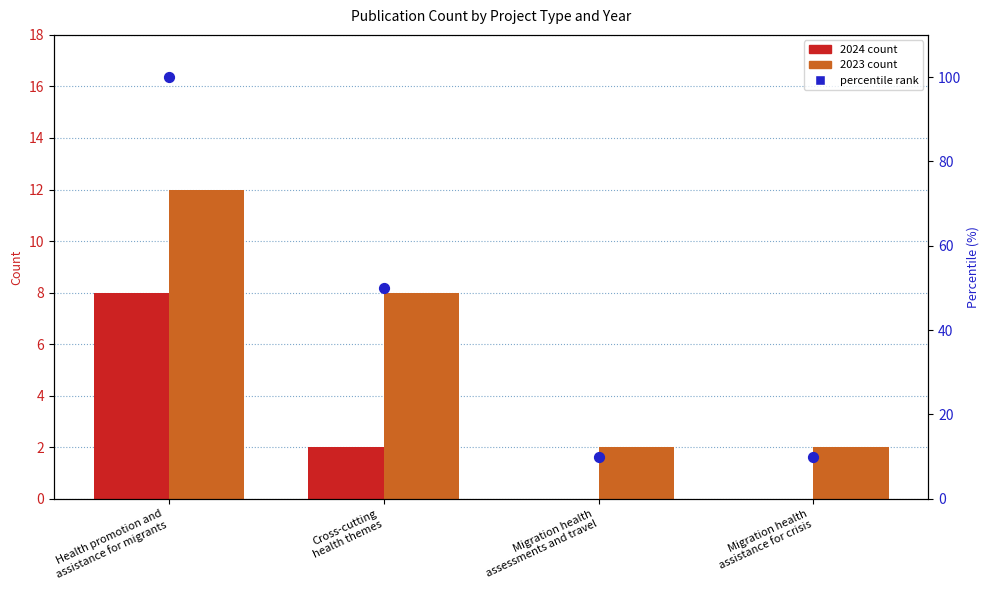

Which has a higher value, Migration health
assistance for crisis or Health promotion and
assistance for migrants?

Health promotion and
assistance for migrants